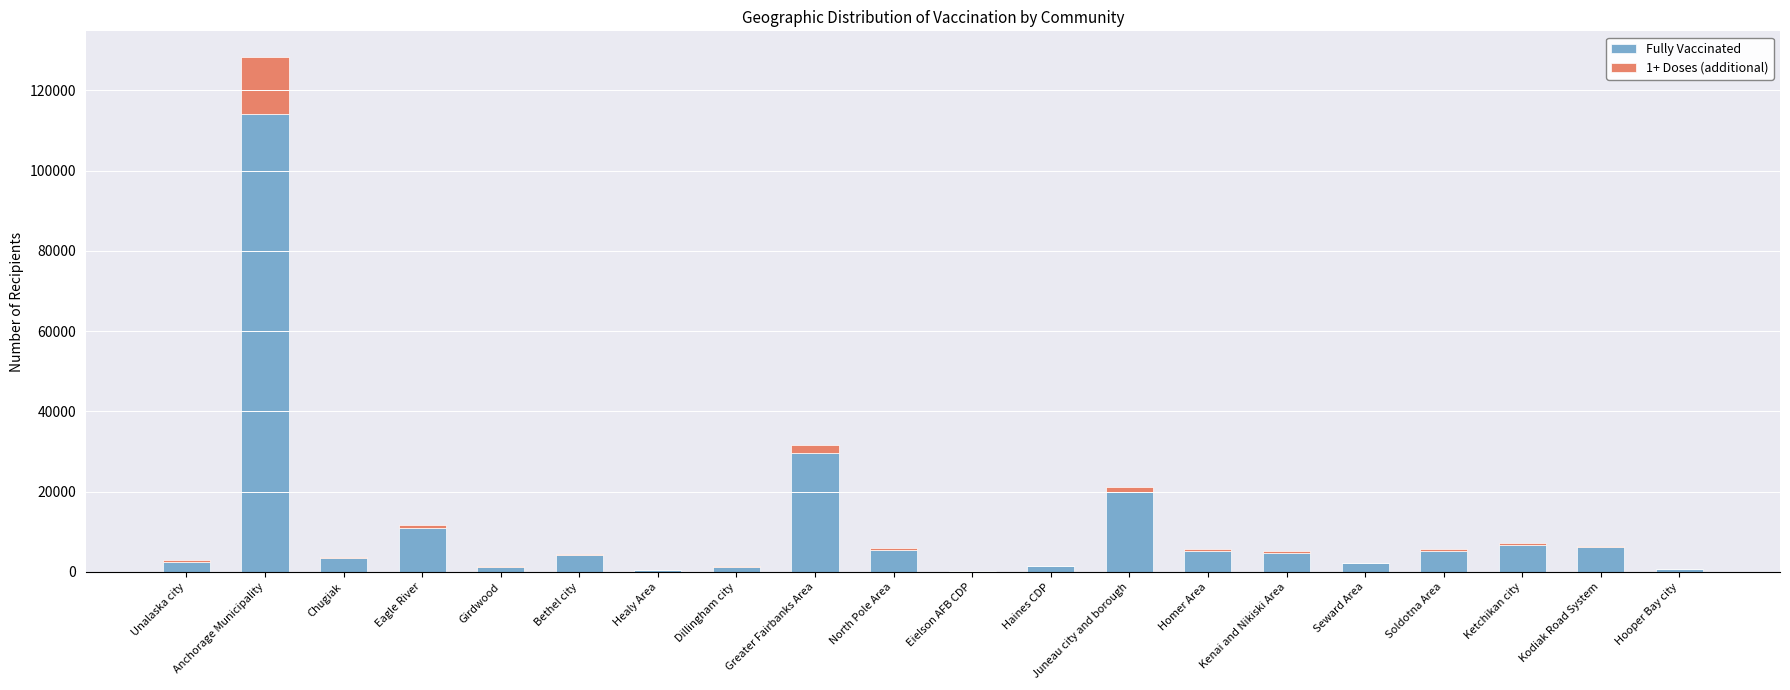

Is it true that Fully Vaccinated equals 15124 at Greater Fairbanks Area?

False